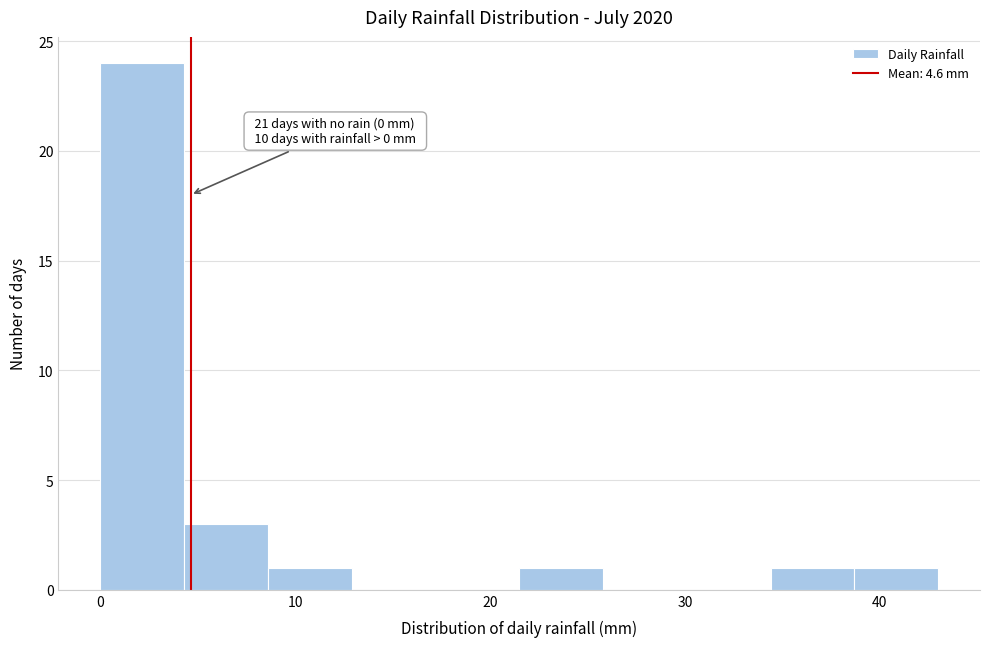

Which range on the x-axis has the tallest bar?

0.0 to 4.3